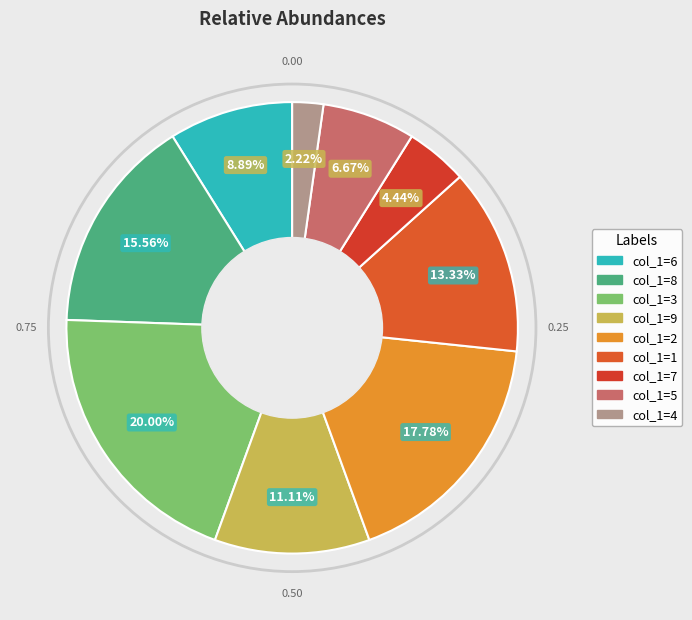

How many slices are in this pie chart?

9